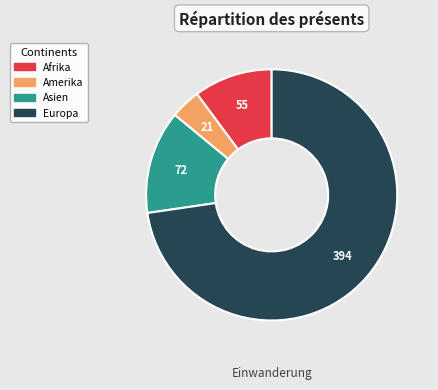

True or false: Europa accounts for 86% of the total.

False